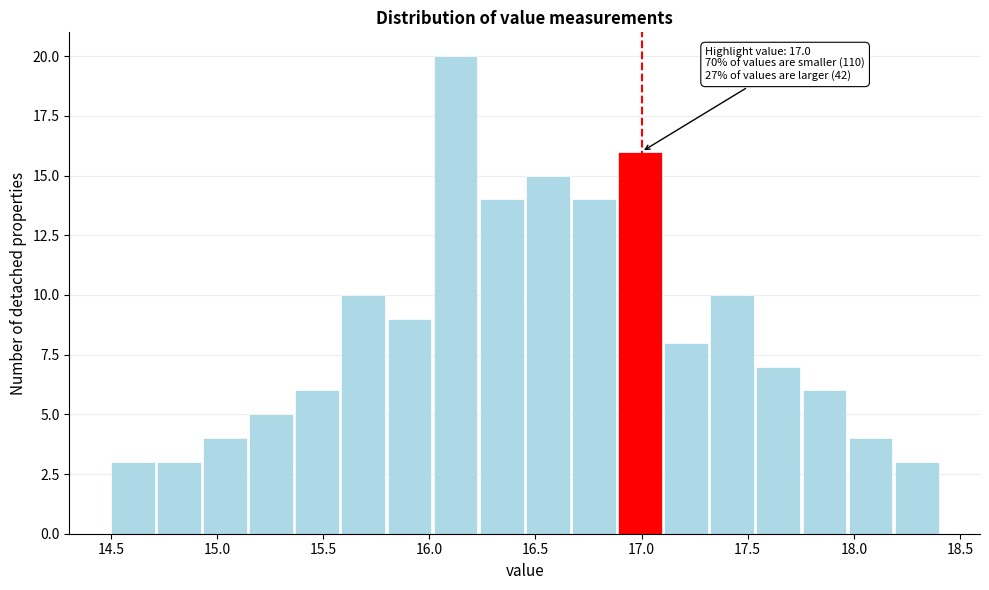

Which range on the x-axis has the tallest bar?

16.00 to 16.25